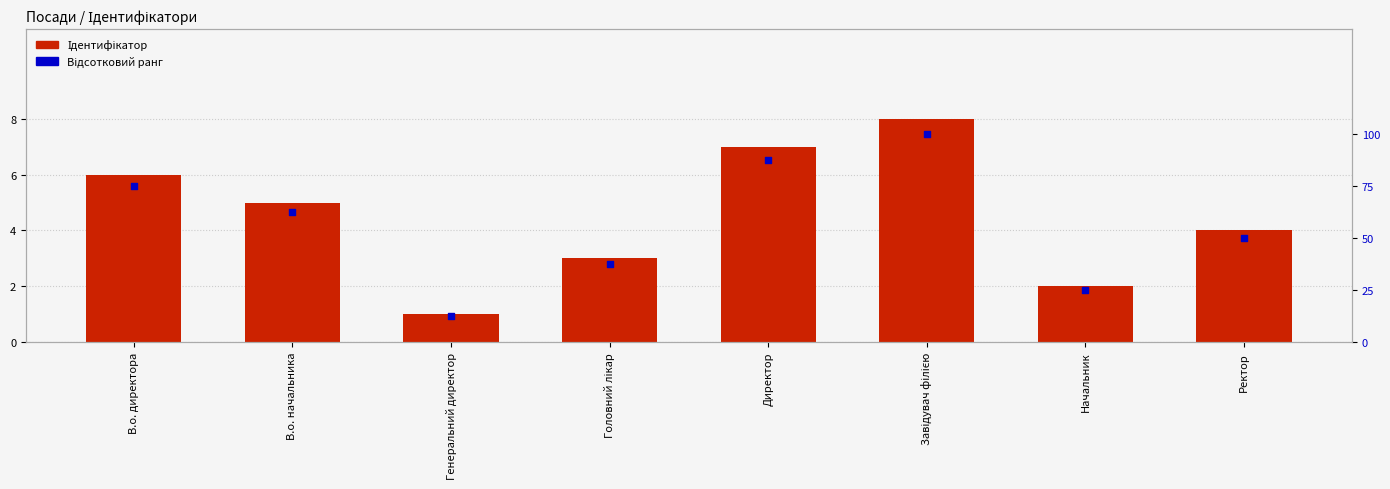

What is the total value across all series at Генеральний директор?

13.5